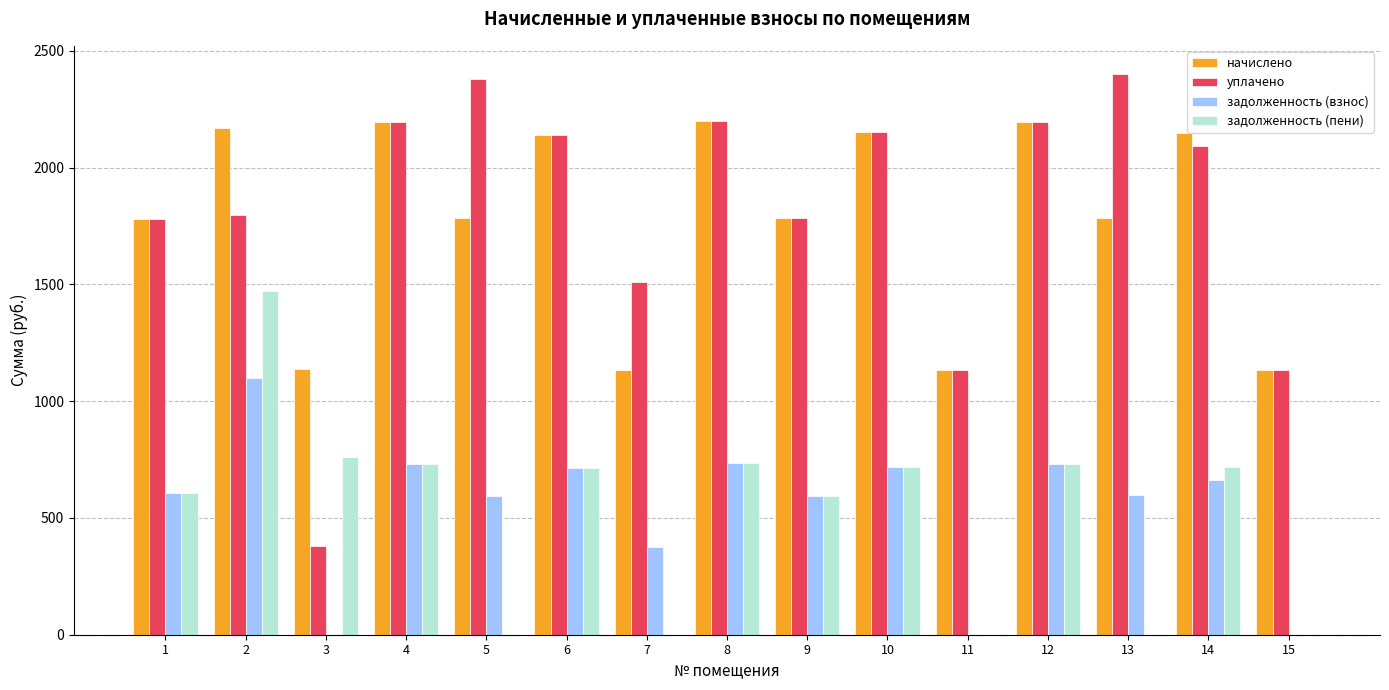

The value of задолженность (пени) at 11 is 521.3. True or false?

False